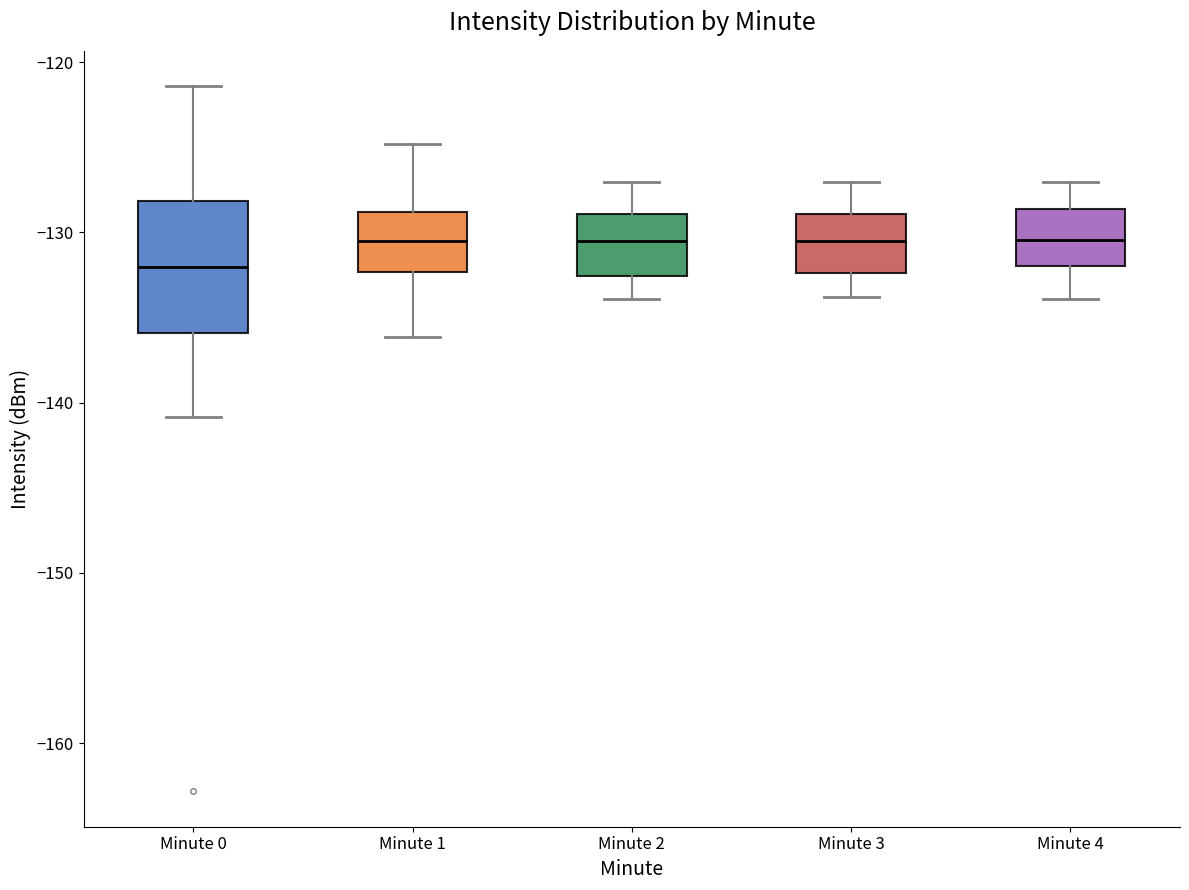

Where does the upper whisker of the box for Minute 1 end on the y-axis? The values are not printed on the chart, so give them approximately, as read against the axis.

-125